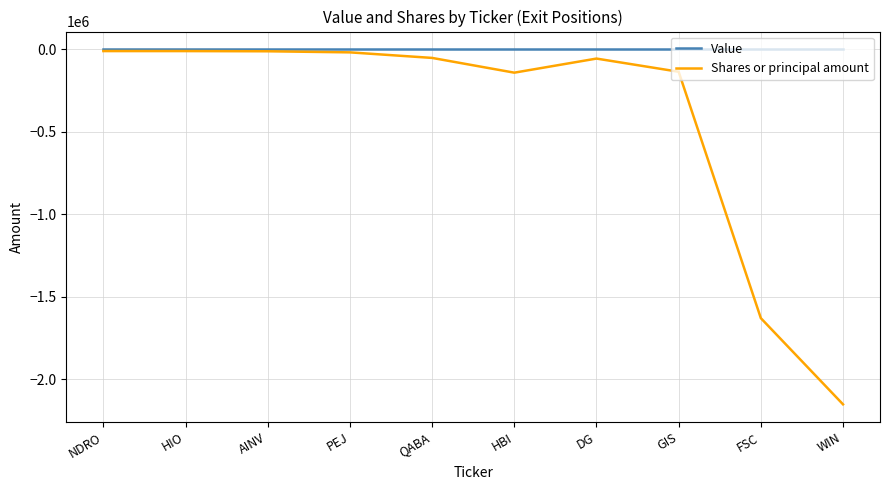

Which series has the largest total across all categories?

Value